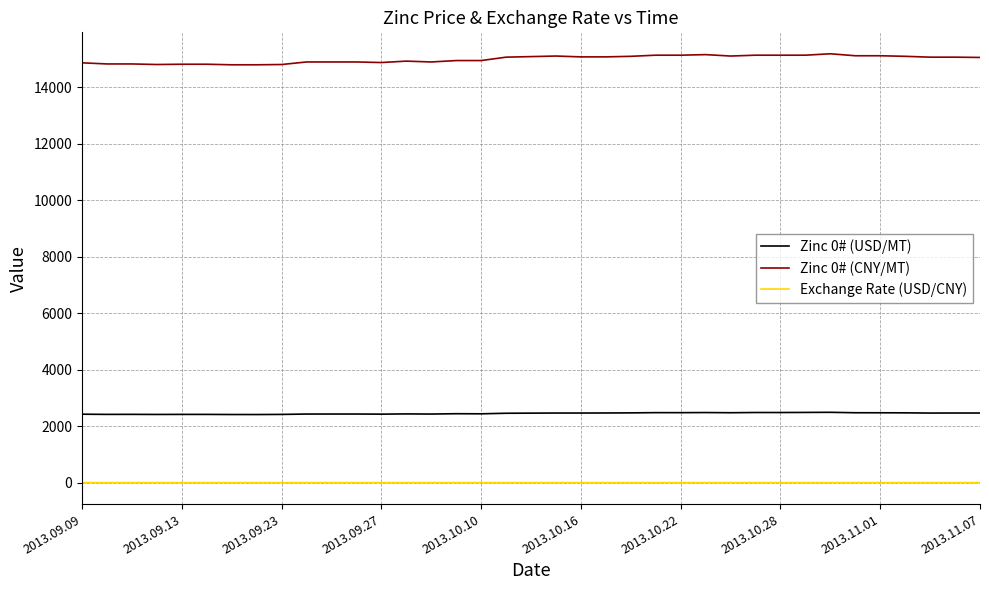

Which series has the largest total across all categories?

Zinc 0# (CNY/MT)